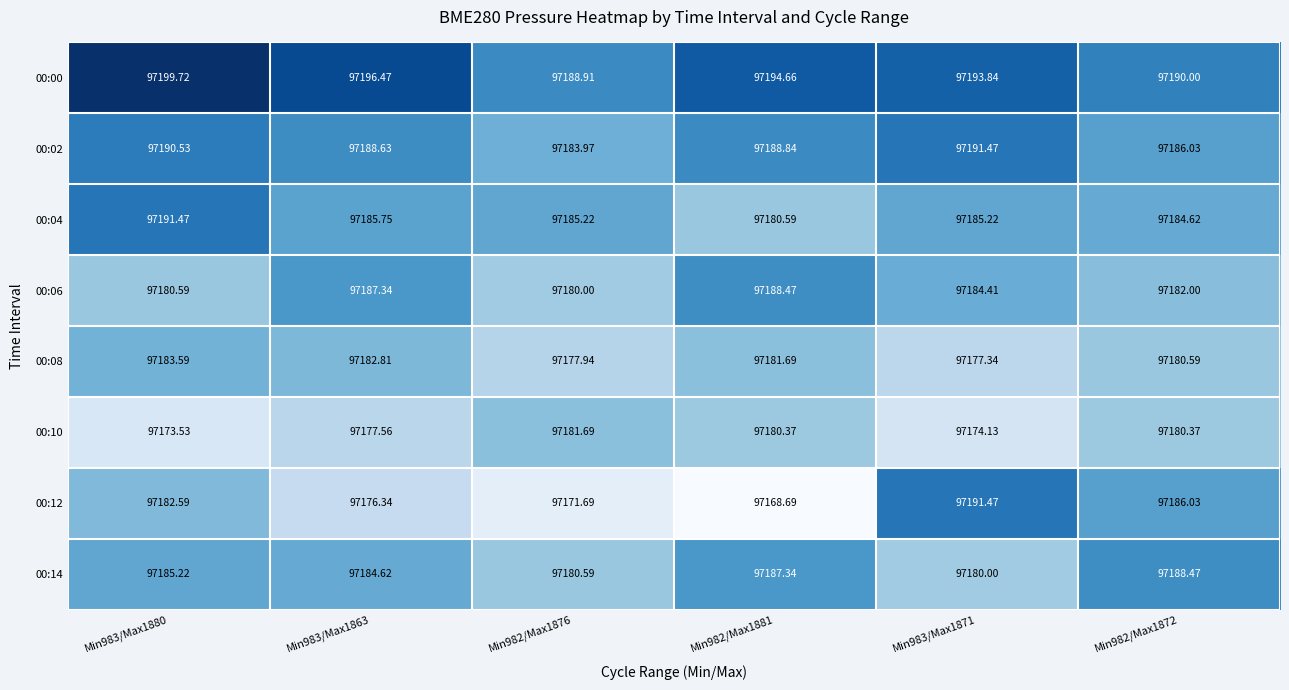

How many categories are shown in the chart?

6